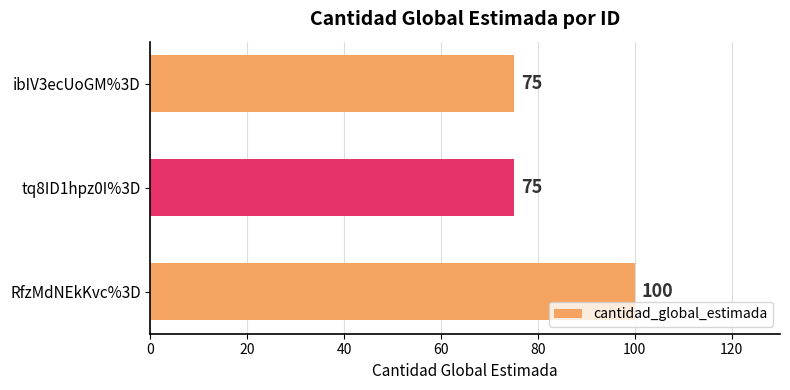

What is the difference between the maximum and second lowest values?

25